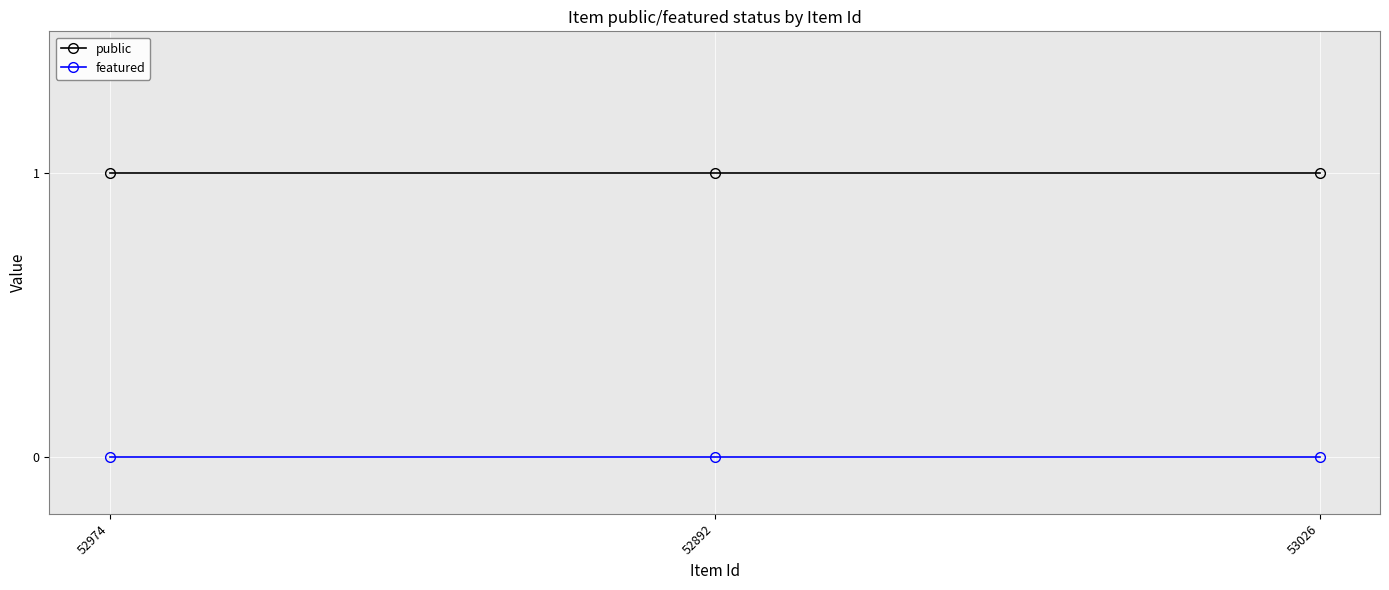

Reading left to right, extract all data points from this chart.

public: 1	1	1
featured: 0	0	0